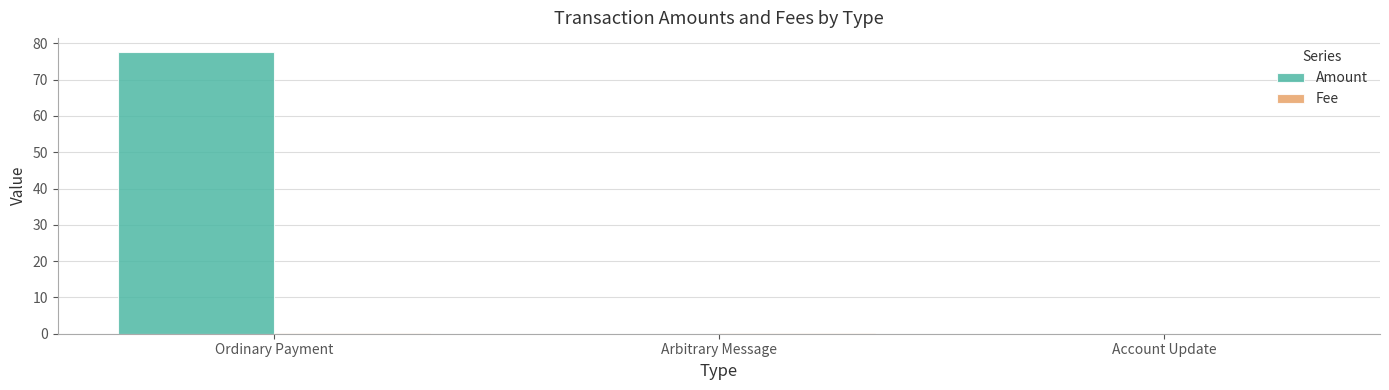

True or false: Amount has a value of 19.8 at Ordinary Payment.

False